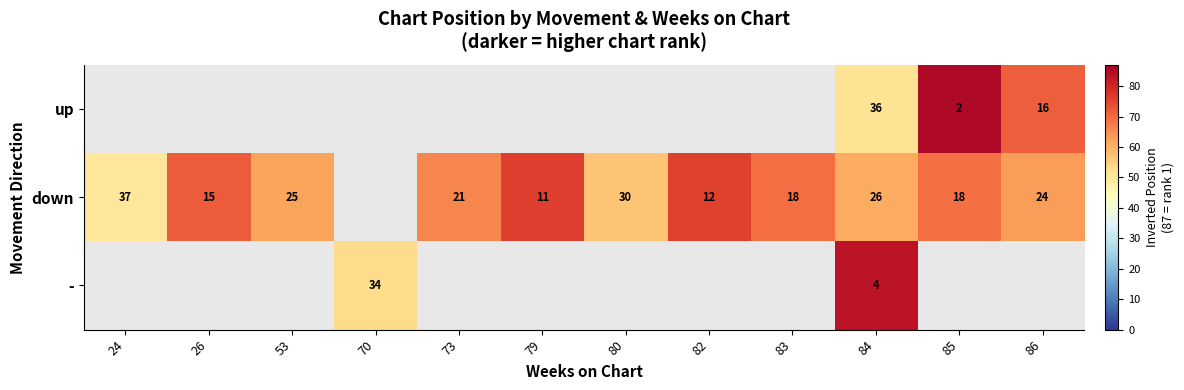

Is it true that - equals 4 at 84?

True